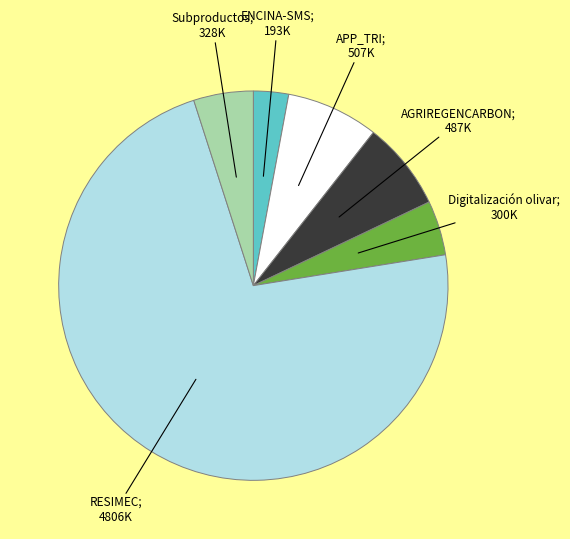

Is there a majority slice in this chart?

Yes